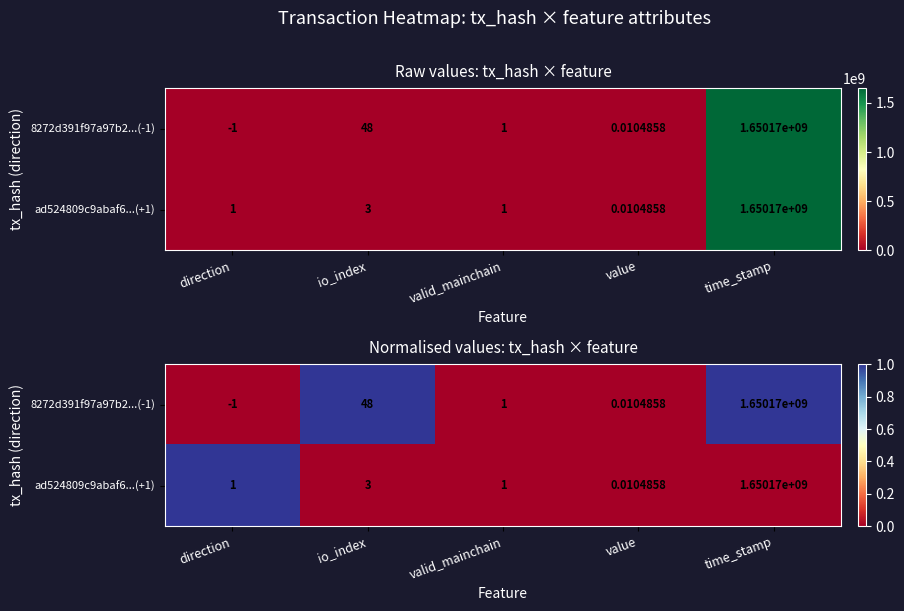

Which has a higher value, valid_mainchain or io_index?

io_index